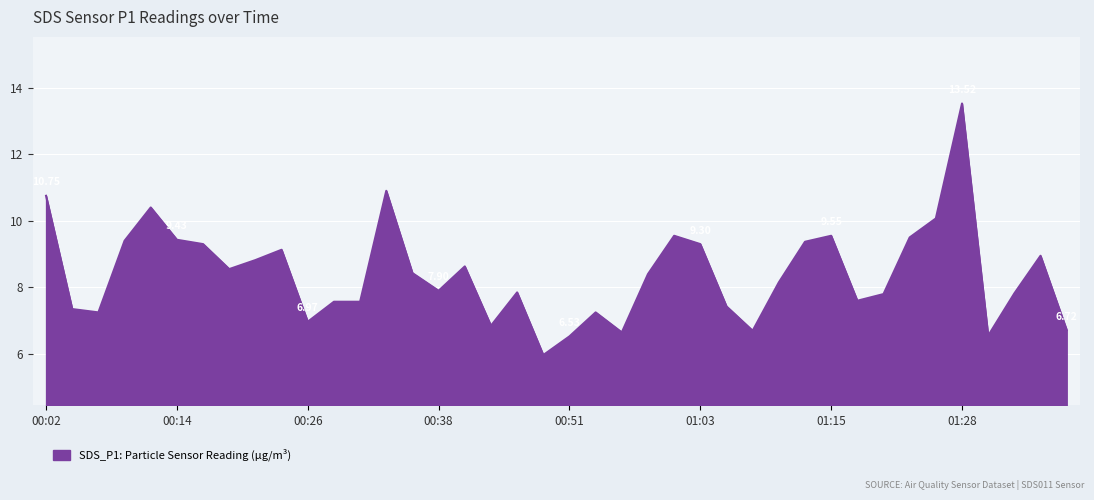

What is the average value?

8.4